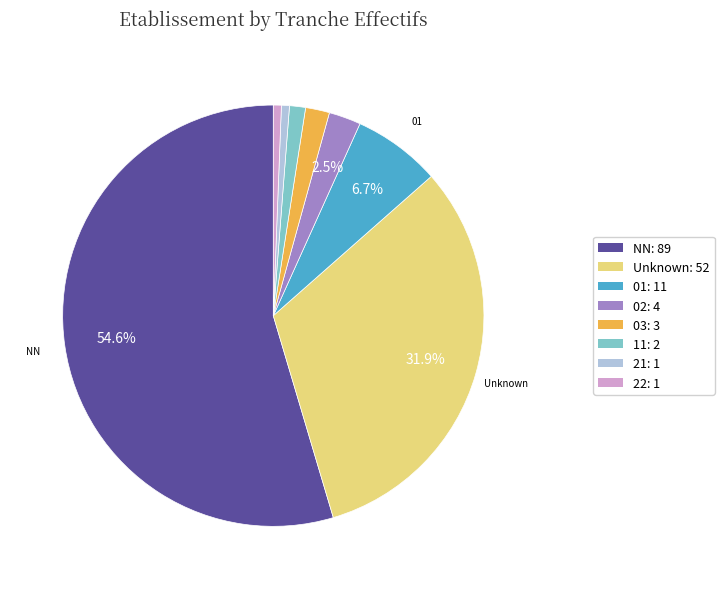

Which has a higher value, 03: 3 or 01: 11?

01: 11